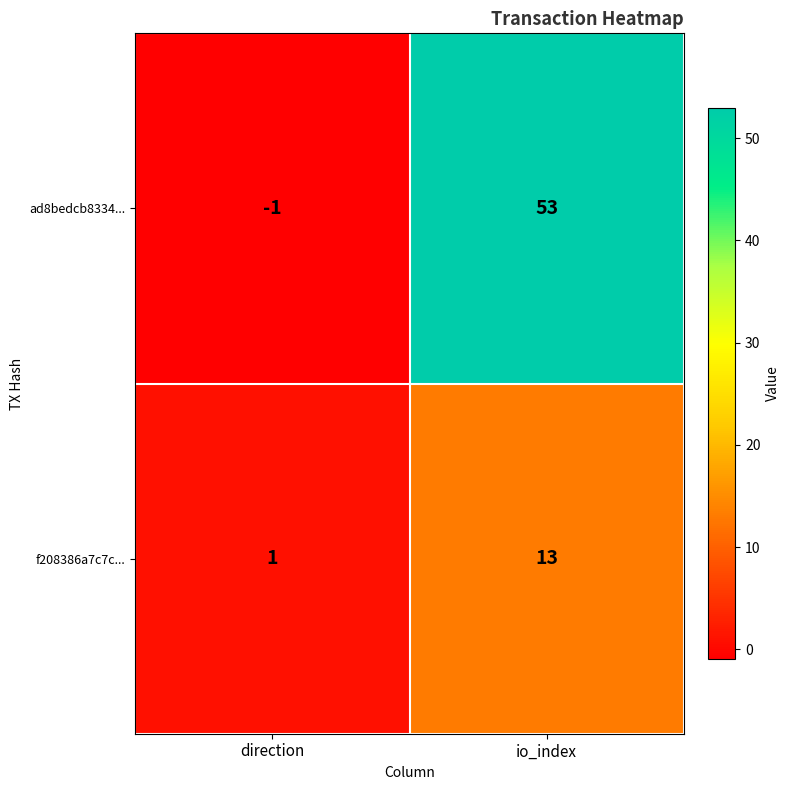

How many distinct data groups are displayed?

2